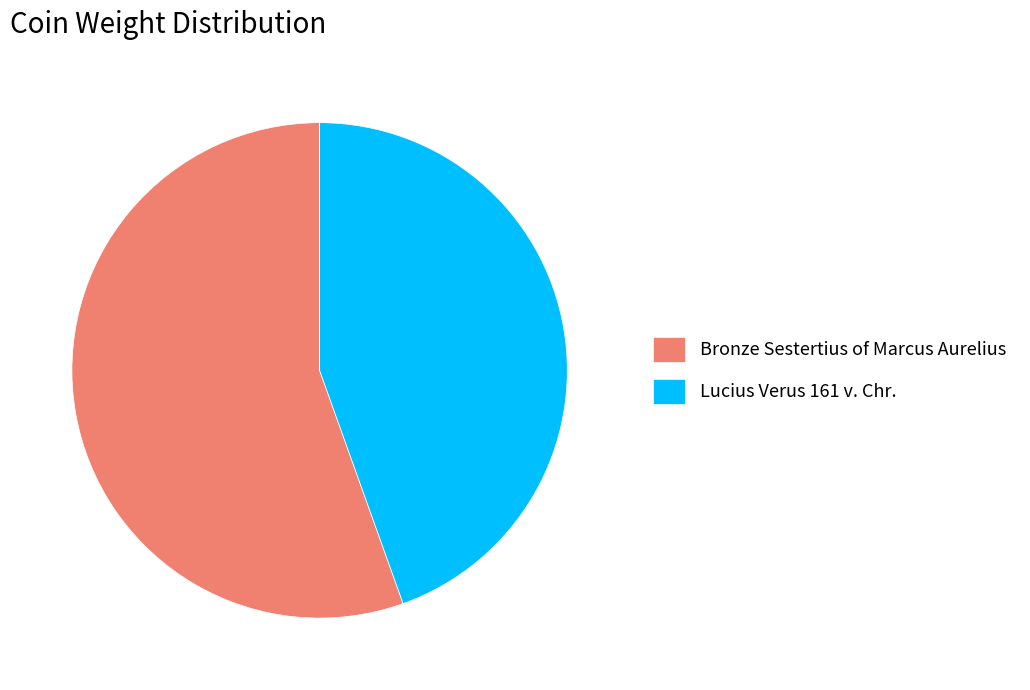

Combined, do Lucius Verus 161 v. Chr. and Bronze Sestertius of Marcus Aurelius account for over 50%?

Yes